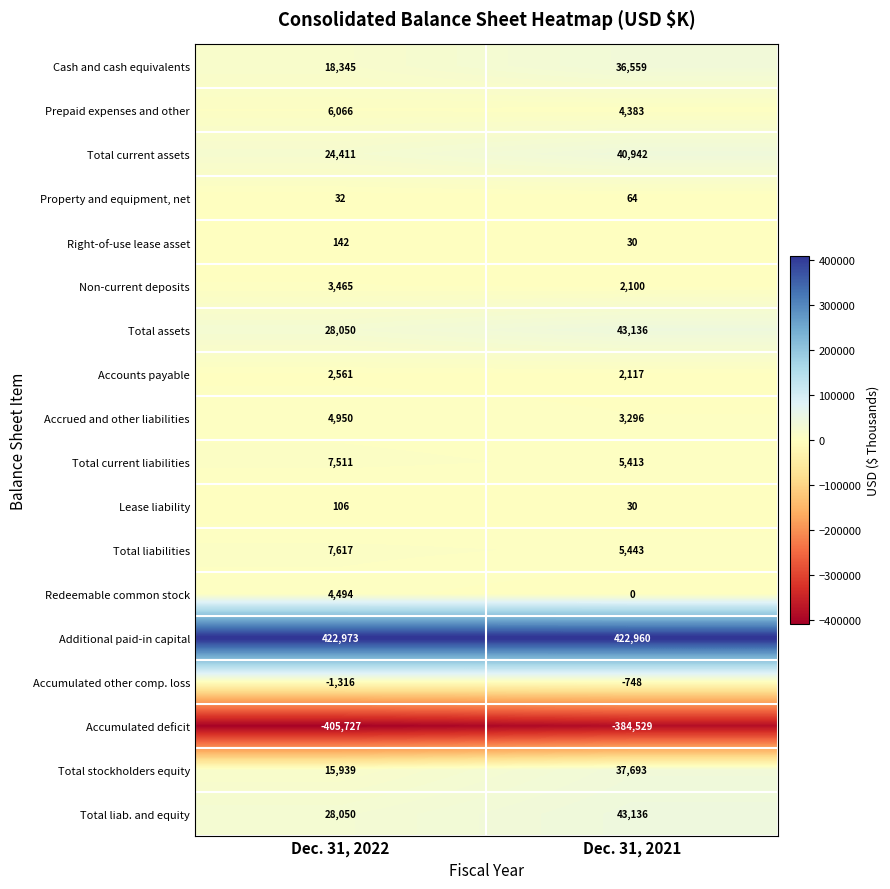

The Right-of-use lease asset series shows 142 at Dec. 31, 2022. True or false?

True